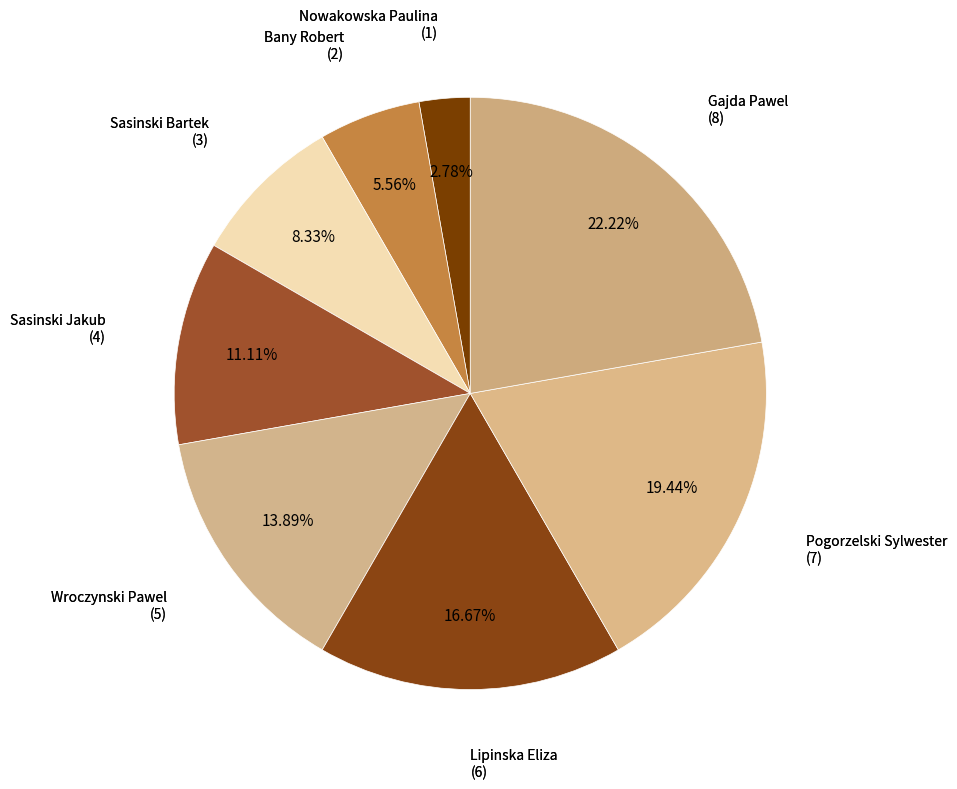

Which has a higher value, Pogorzelski Sylwester or Sasinski Bartek?

Pogorzelski Sylwester